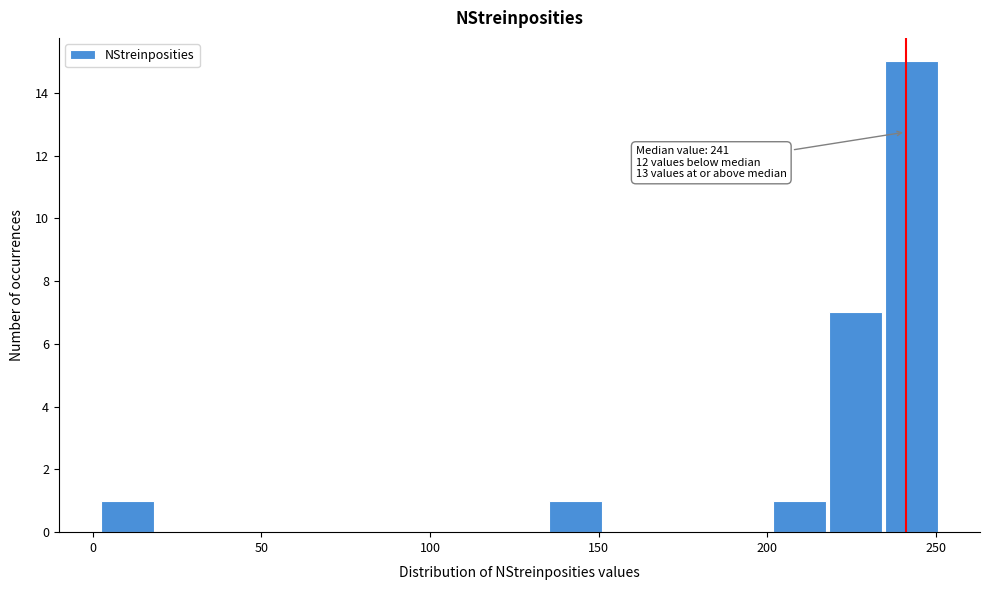

Read against the x-axis, roughly where is the centre of the tallest bar?

245